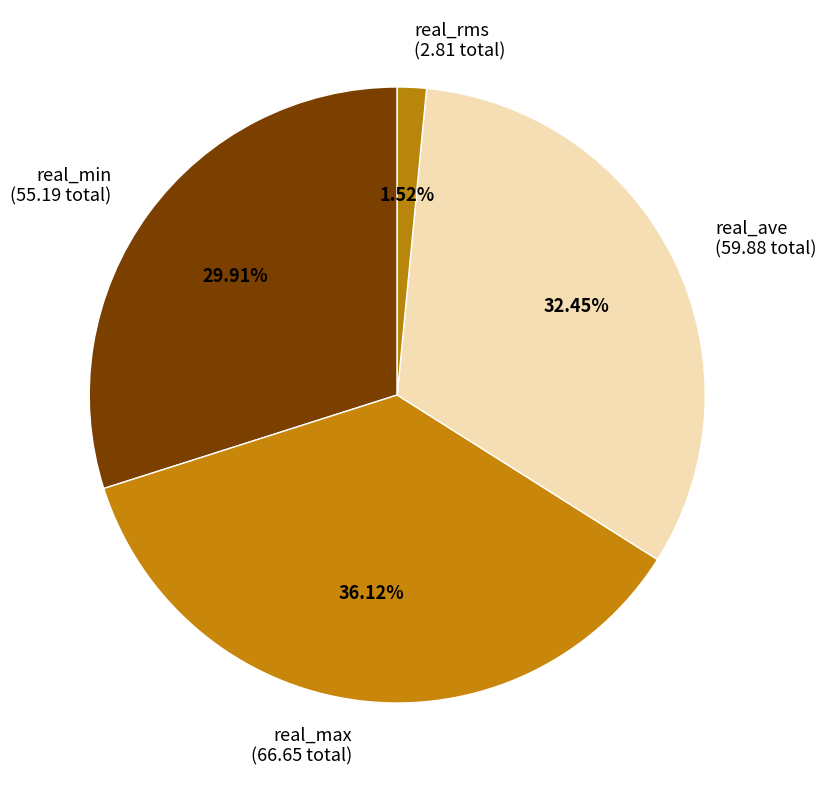

What is the smallest slice in the pie chart?

real_rms (2.81 total)